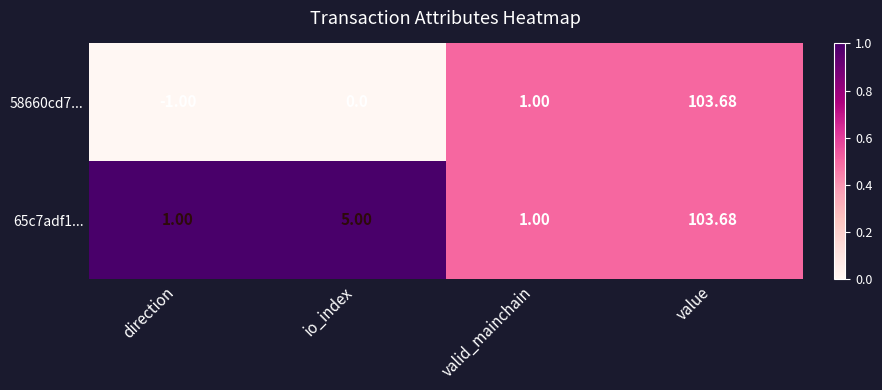

What is the difference between the highest and lowest values at io_index?

5.0